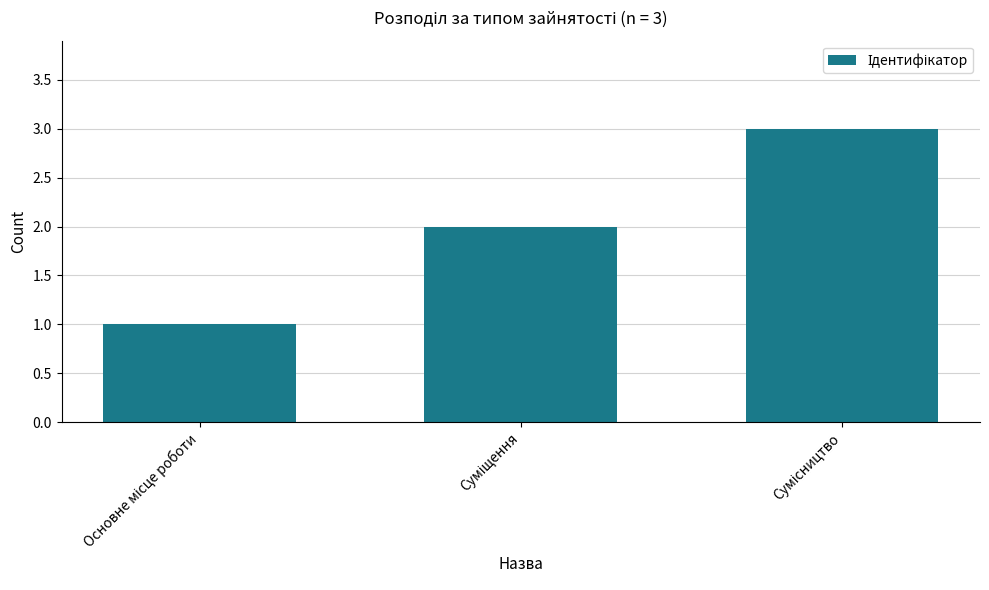

What is the maximum value shown in the chart?

3